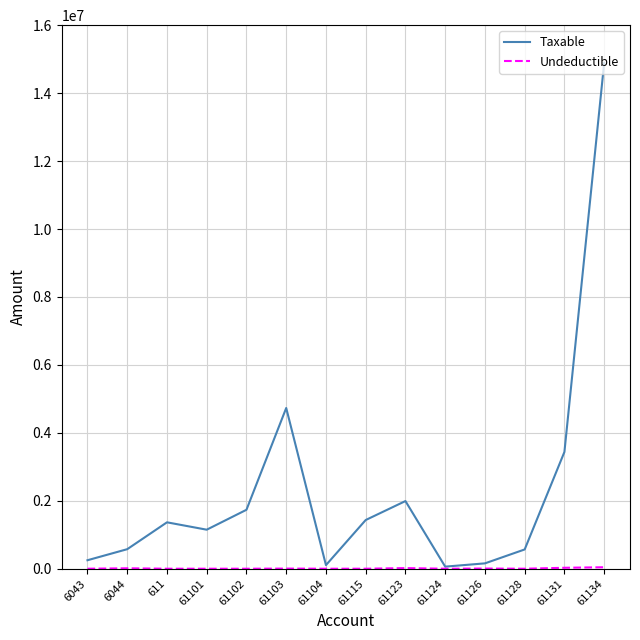

What is the spread (max minus min) of values at 61134?

14844560.8